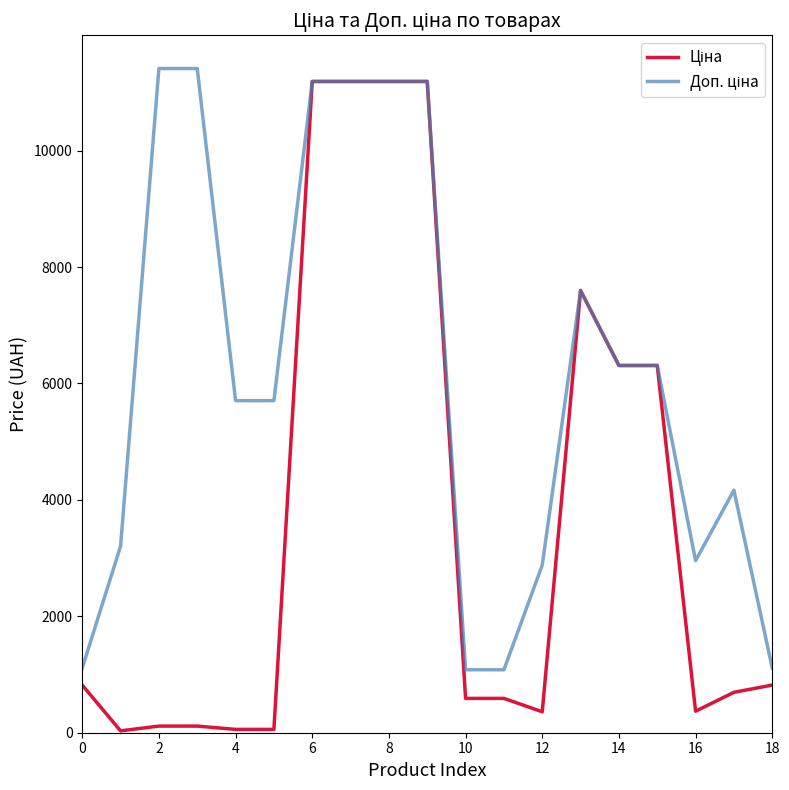

Does the chart have visible grid lines?

No